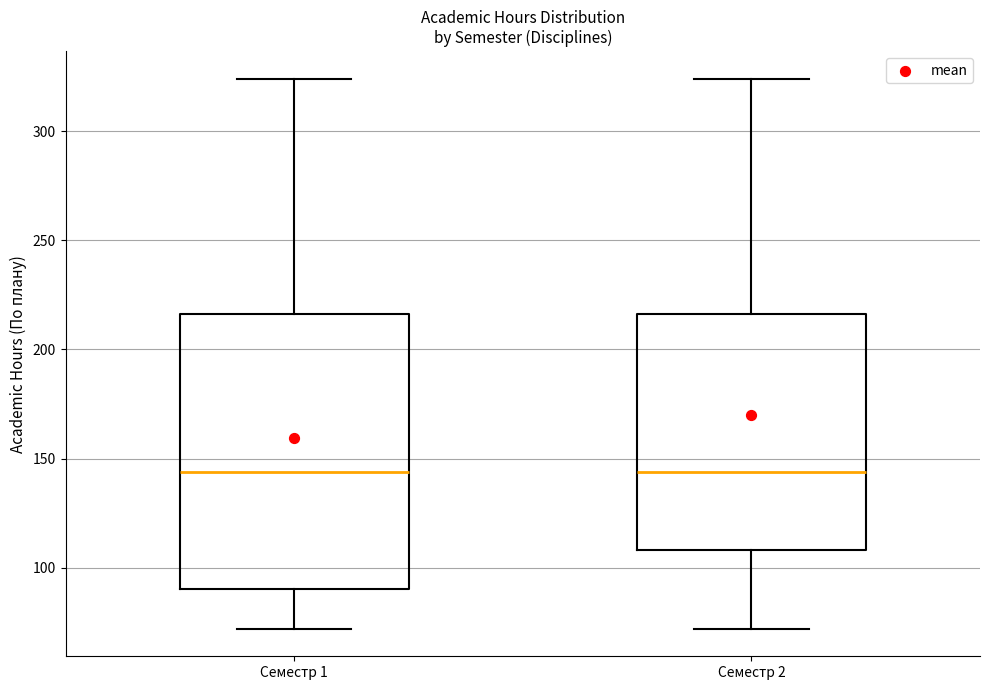

Where does the lower whisker of the box for Семестр 1 end on the y-axis? The values are not printed on the chart, so give them approximately, as read against the axis.

70